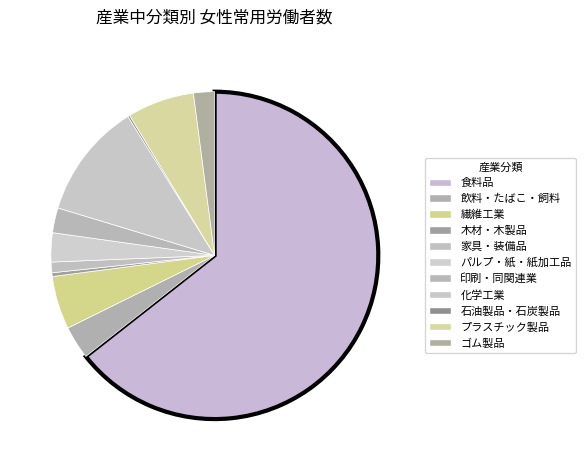

To the nearest percent, what is the difference between the largest and smallest slice percentages?

64%